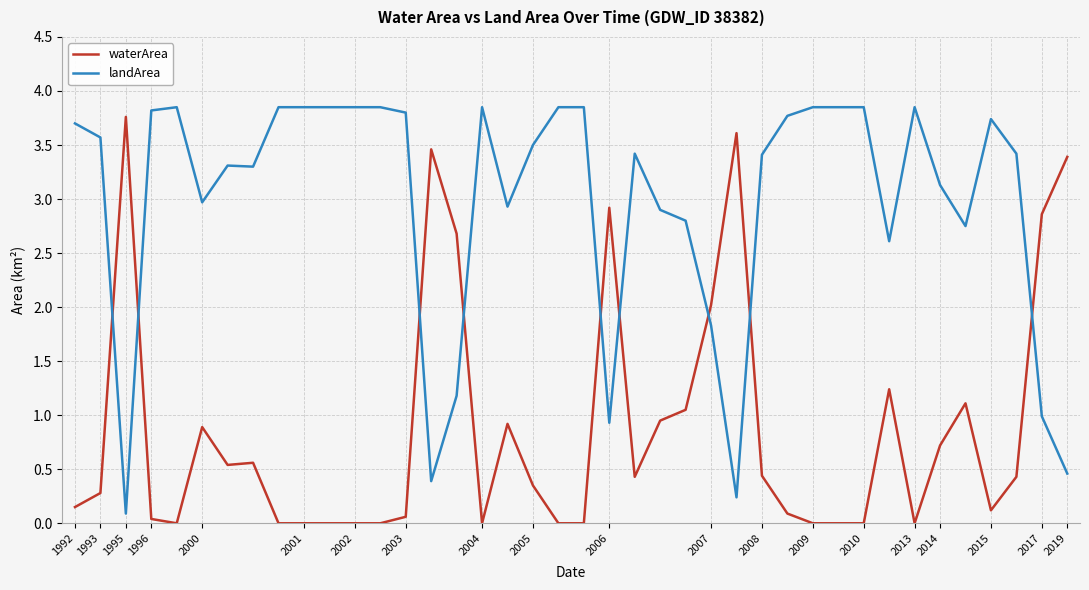

What are all the series names shown in the legend?

waterArea, landArea